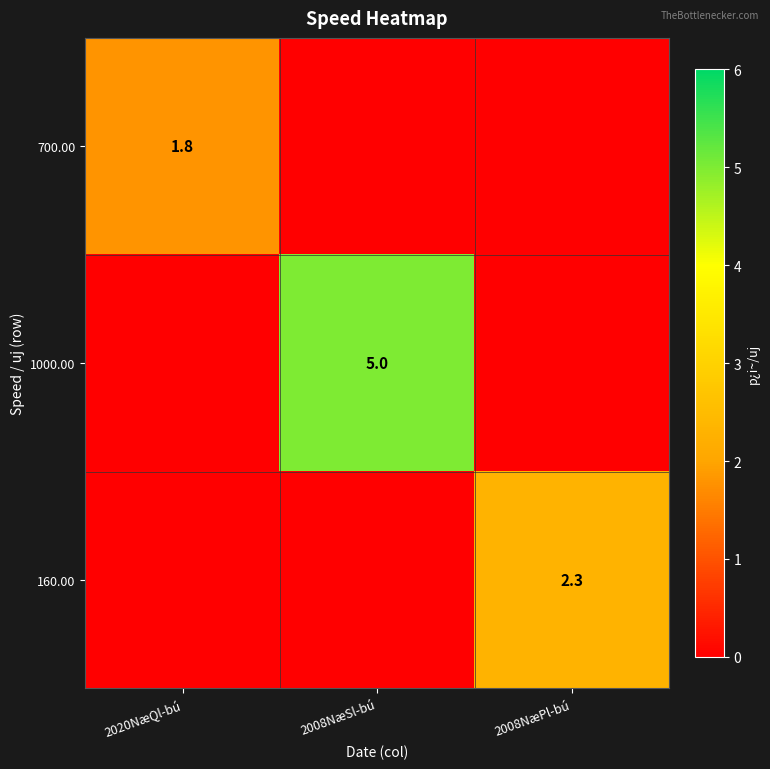

The value of 1000.00 at 2008NæSl-bú is 5.0. True or false?

True